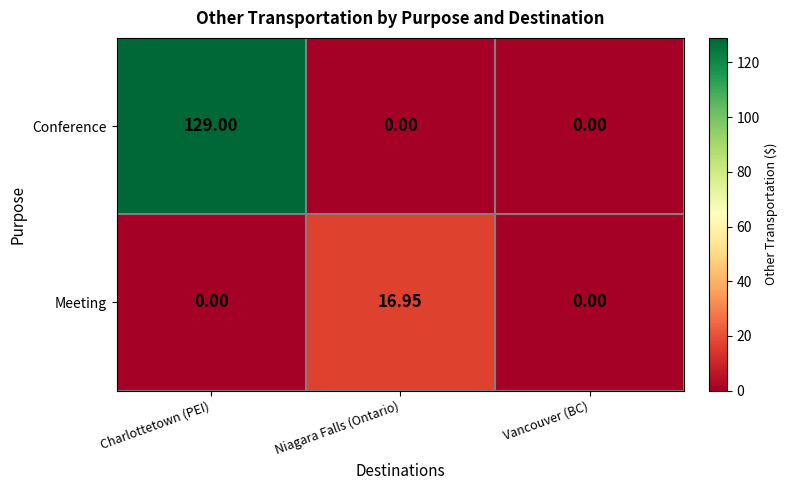

Is the value of Meeting at Niagara Falls (Ontario) greater than the value of Conference at Niagara Falls (Ontario)?

Yes